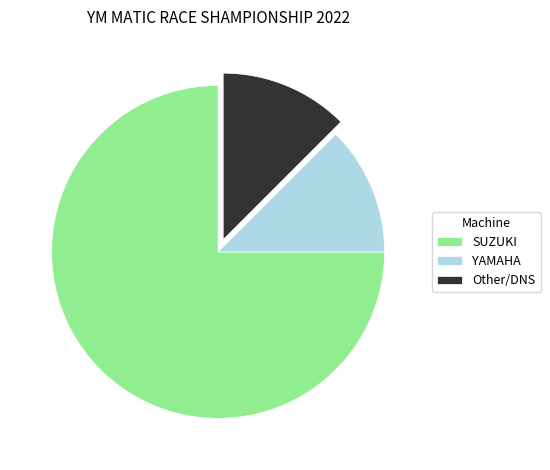

Does any single category account for the majority?

Yes